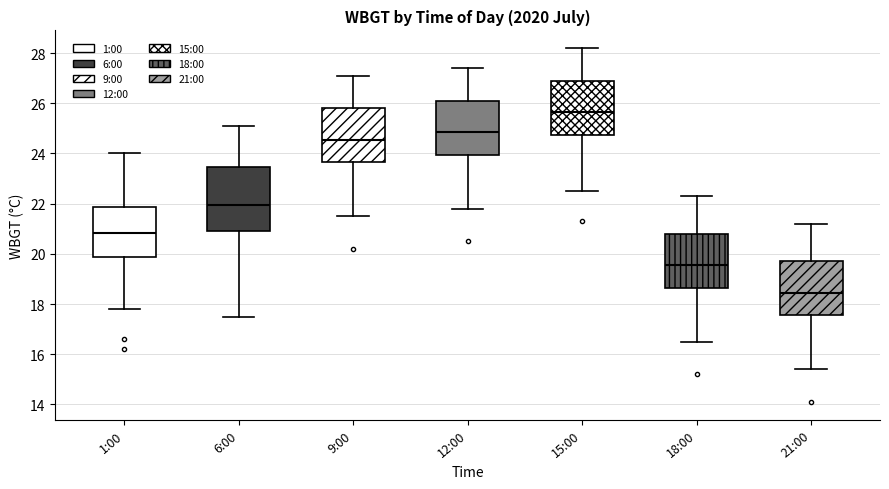

Which box's median line is the highest?

15:00